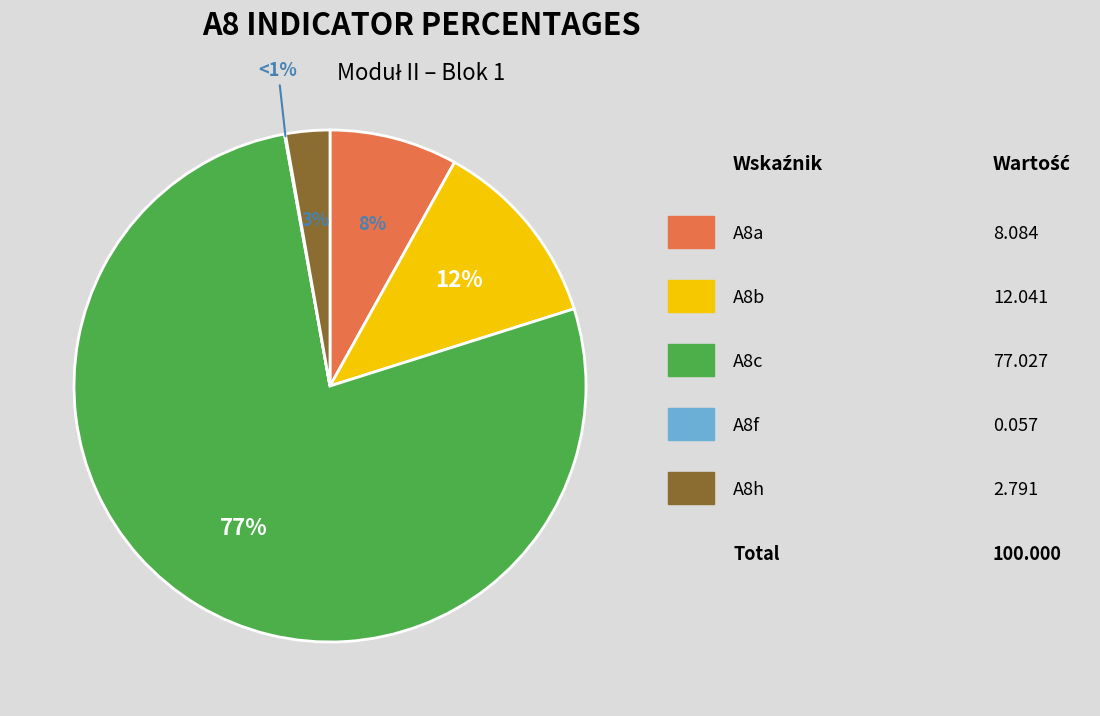

Do A8a and A8h together represent more than half of the pie?

No